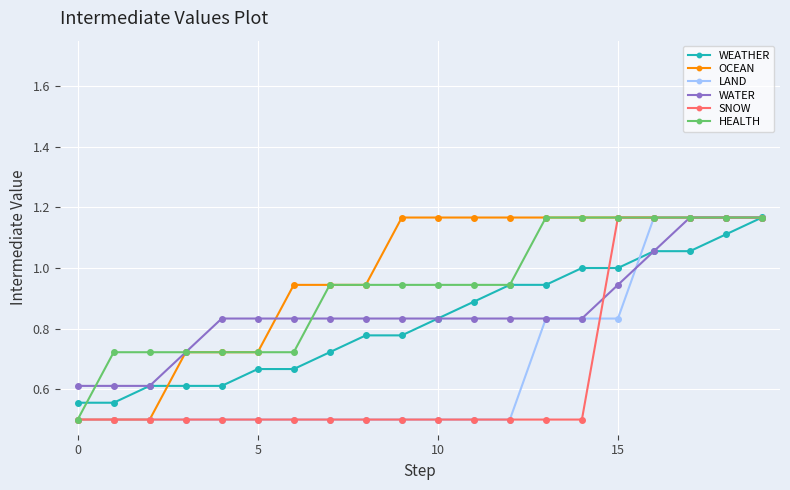

What is the value of the SNOW point at the 2nd from the left?

0.5